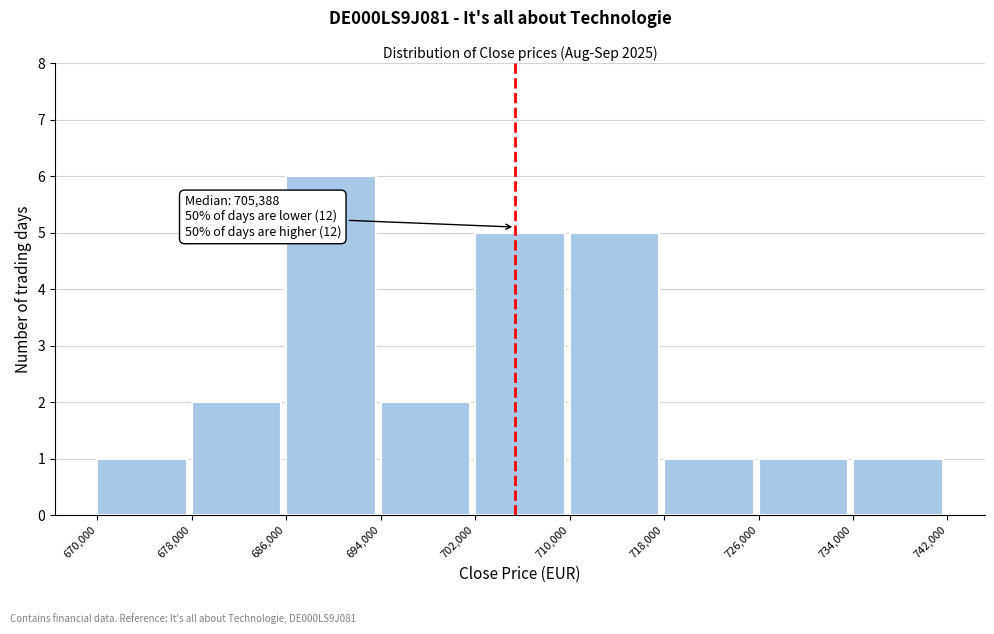

Over which range of the x-axis is the bar tallest?

686,000 to 694,000